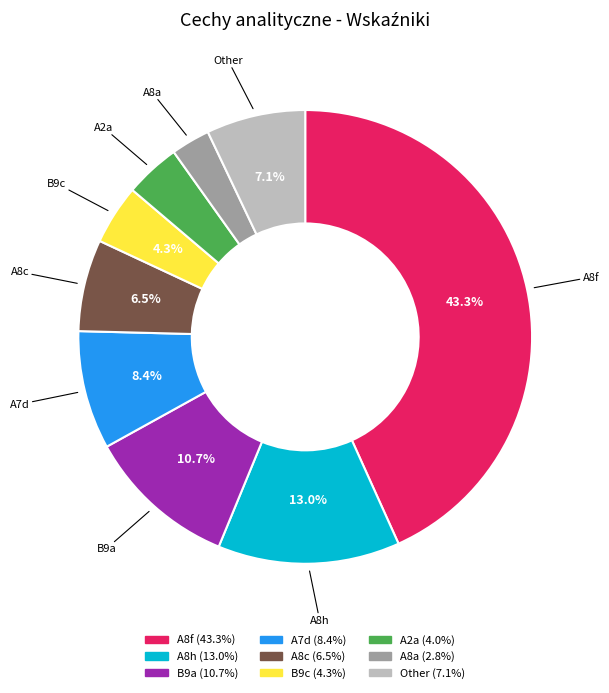

Is there any slice that represents more than half of the pie?

No